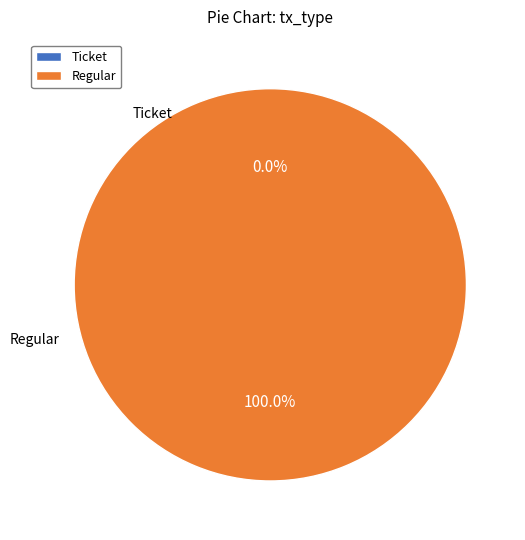

What percentage do Regular and Ticket together represent?

100.0%